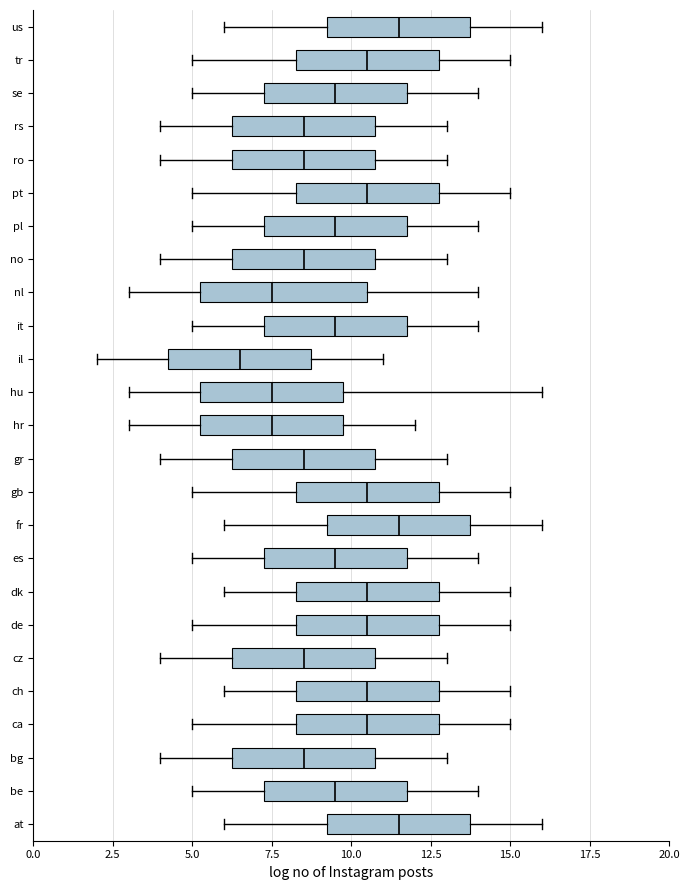

Reading bottom to top, read every box against the x-axis: the position of its median line, the range the box covers, and the ends of its whiskers. The values are not printed on the chart, so give them approximately, as read against the axis.

at: median 11.5, box 9.5 to 14.0, whiskers 6.0 to 16.0
be: median 9.5, box 7.5 to 12.0, whiskers 5.0 to 14.0
bg: median 8.5, box 6.5 to 11.0, whiskers 4.0 to 13.0
ca: median 10.5, box 8.5 to 13.0, whiskers 5.0 to 15.0
ch: median 10.5, box 8.5 to 13.0, whiskers 6.0 to 15.0
cz: median 8.5, box 6.5 to 11.0, whiskers 4.0 to 13.0
de: median 10.5, box 8.5 to 13.0, whiskers 5.0 to 15.0
dk: median 10.5, box 8.5 to 13.0, whiskers 6.0 to 15.0
es: median 9.5, box 7.5 to 12.0, whiskers 5.0 to 14.0
fr: median 11.5, box 9.5 to 14.0, whiskers 6.0 to 16.0
gb: median 10.5, box 8.5 to 13.0, whiskers 5.0 to 15.0
gr: median 8.5, box 6.5 to 11.0, whiskers 4.0 to 13.0
hr: median 7.5, box 5.5 to 10.0, whiskers 3.0 to 12.0
hu: median 7.5, box 5.5 to 10.0, whiskers 3.0 to 16.0
il: median 6.5, box 4.5 to 9.0, whiskers 2.0 to 11.0
it: median 9.5, box 7.5 to 12.0, whiskers 5.0 to 14.0
nl: median 7.5, box 5.5 to 10.5, whiskers 3.0 to 14.0
no: median 8.5, box 6.5 to 11.0, whiskers 4.0 to 13.0
pl: median 9.5, box 7.5 to 12.0, whiskers 5.0 to 14.0
pt: median 10.5, box 8.5 to 13.0, whiskers 5.0 to 15.0
ro: median 8.5, box 6.5 to 11.0, whiskers 4.0 to 13.0
rs: median 8.5, box 6.5 to 11.0, whiskers 4.0 to 13.0
se: median 9.5, box 7.5 to 12.0, whiskers 5.0 to 14.0
tr: median 10.5, box 8.5 to 13.0, whiskers 5.0 to 15.0
us: median 11.5, box 9.5 to 14.0, whiskers 6.0 to 16.0